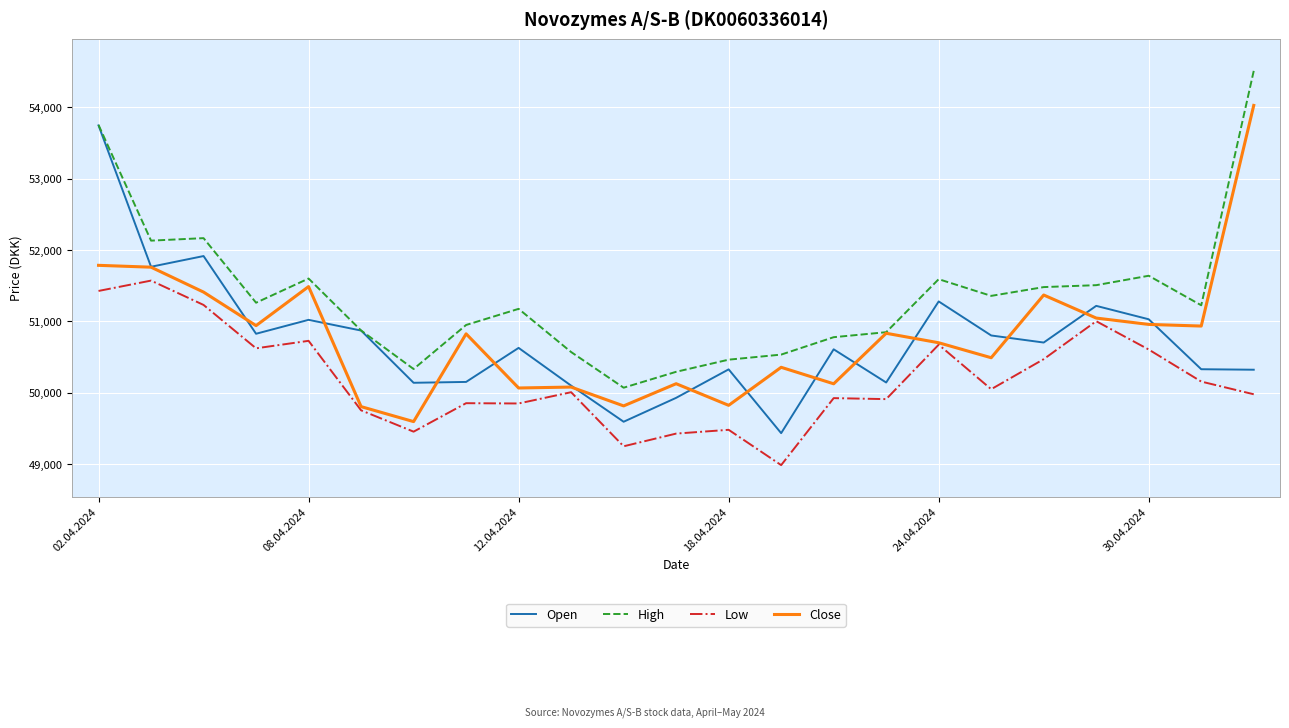

Does the chart display data point markers on the line(s)?

No